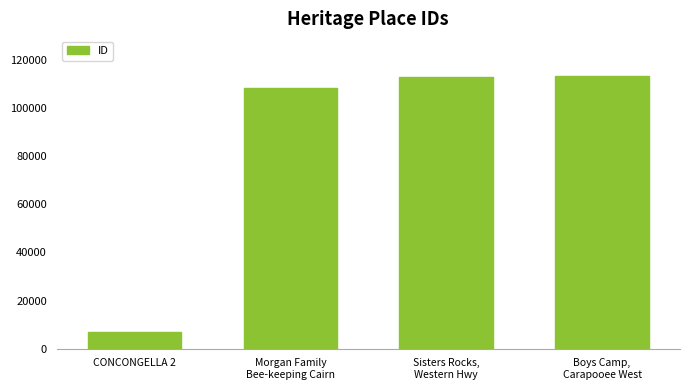

How many categories are shown in the chart?

4